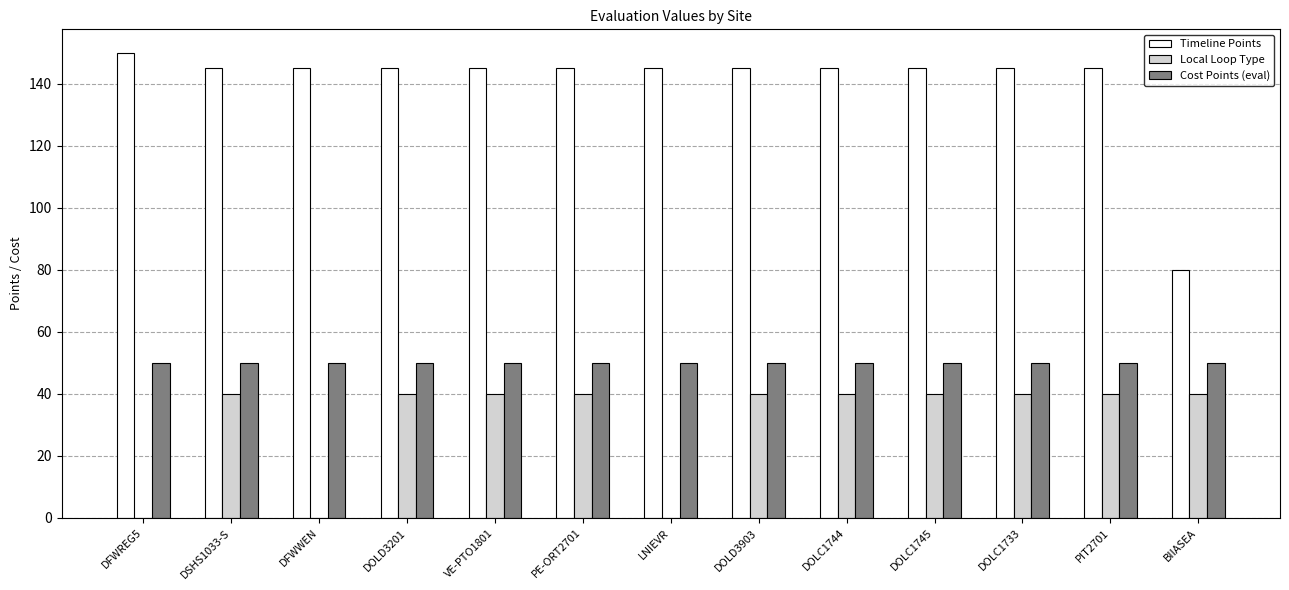

True or false: Local Loop Type has a value of 66 at DSHS1033-S.

False